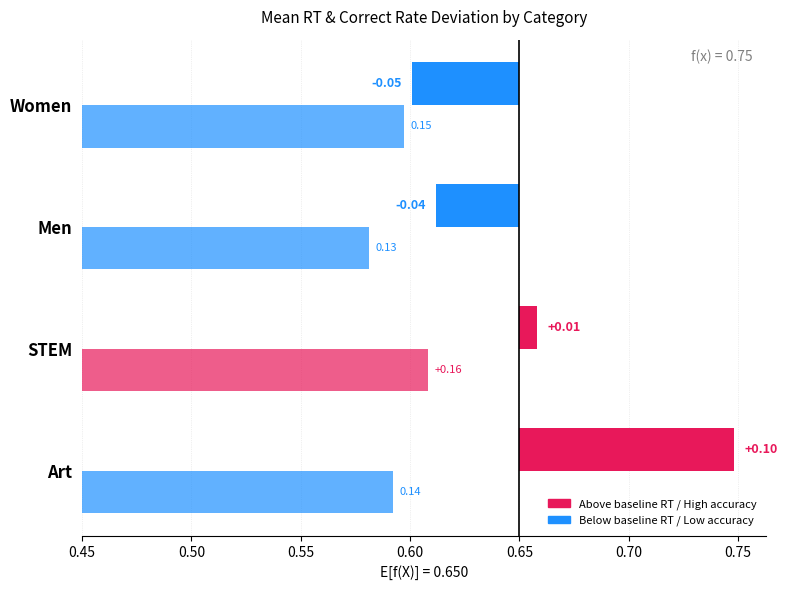

At which label is Correct Rate closest to 0?

Men